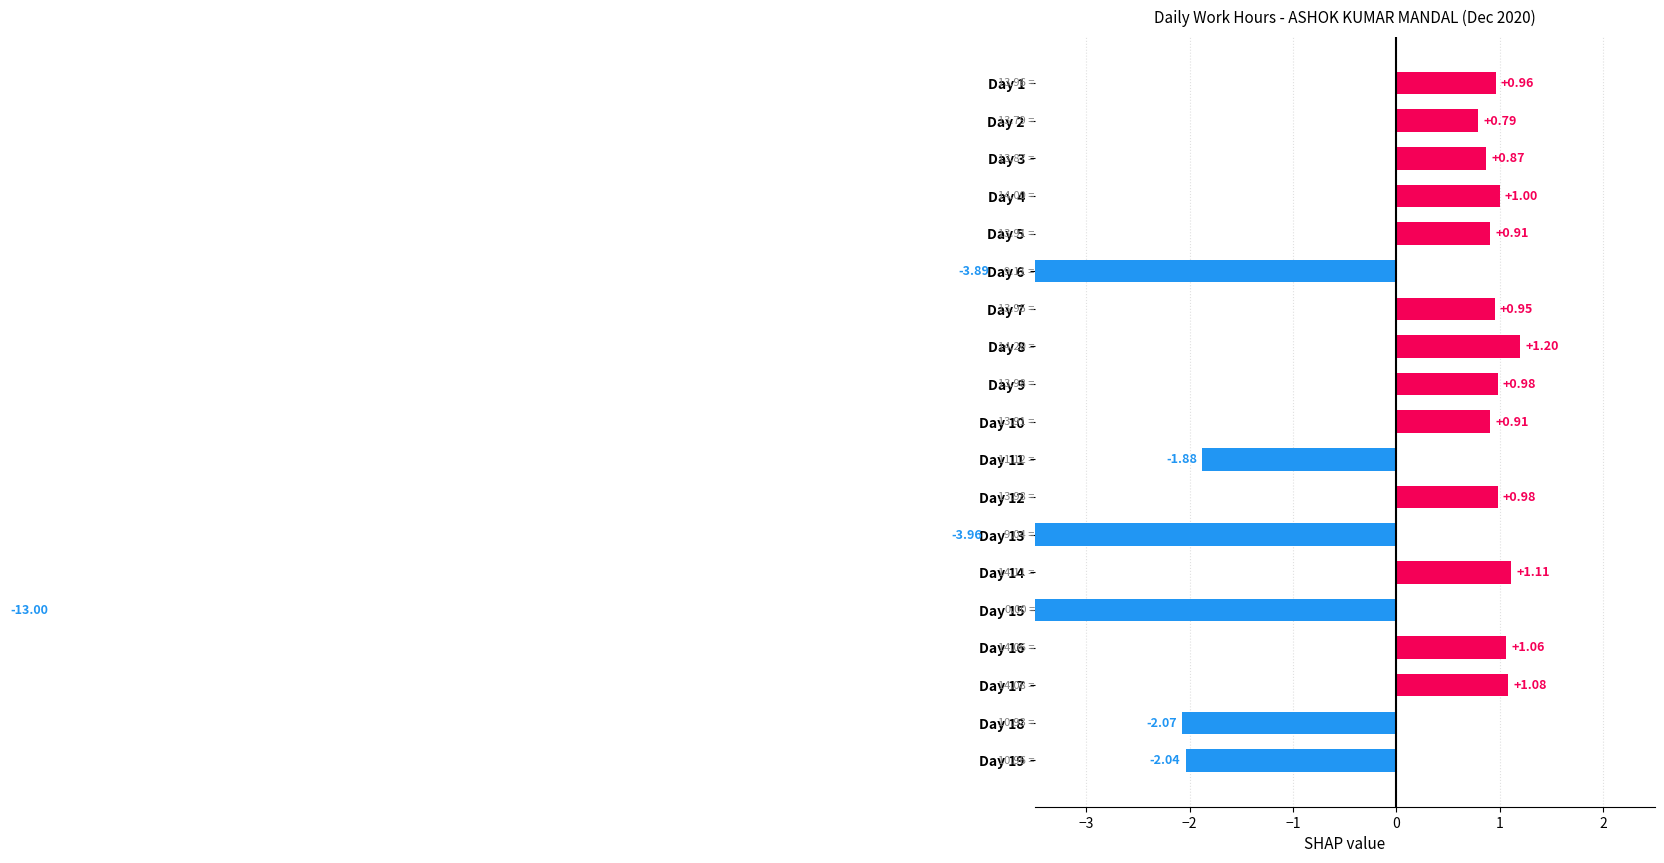

What is the maximum value shown in the chart?

1.2